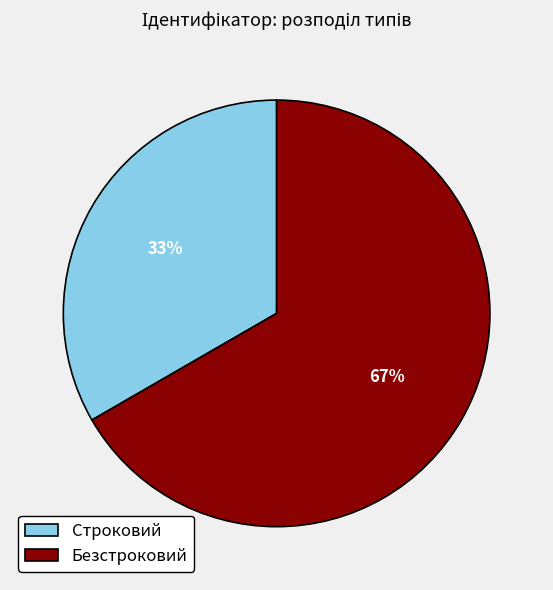

Do Безстроковий and Строковий together represent more than half of the pie?

Yes